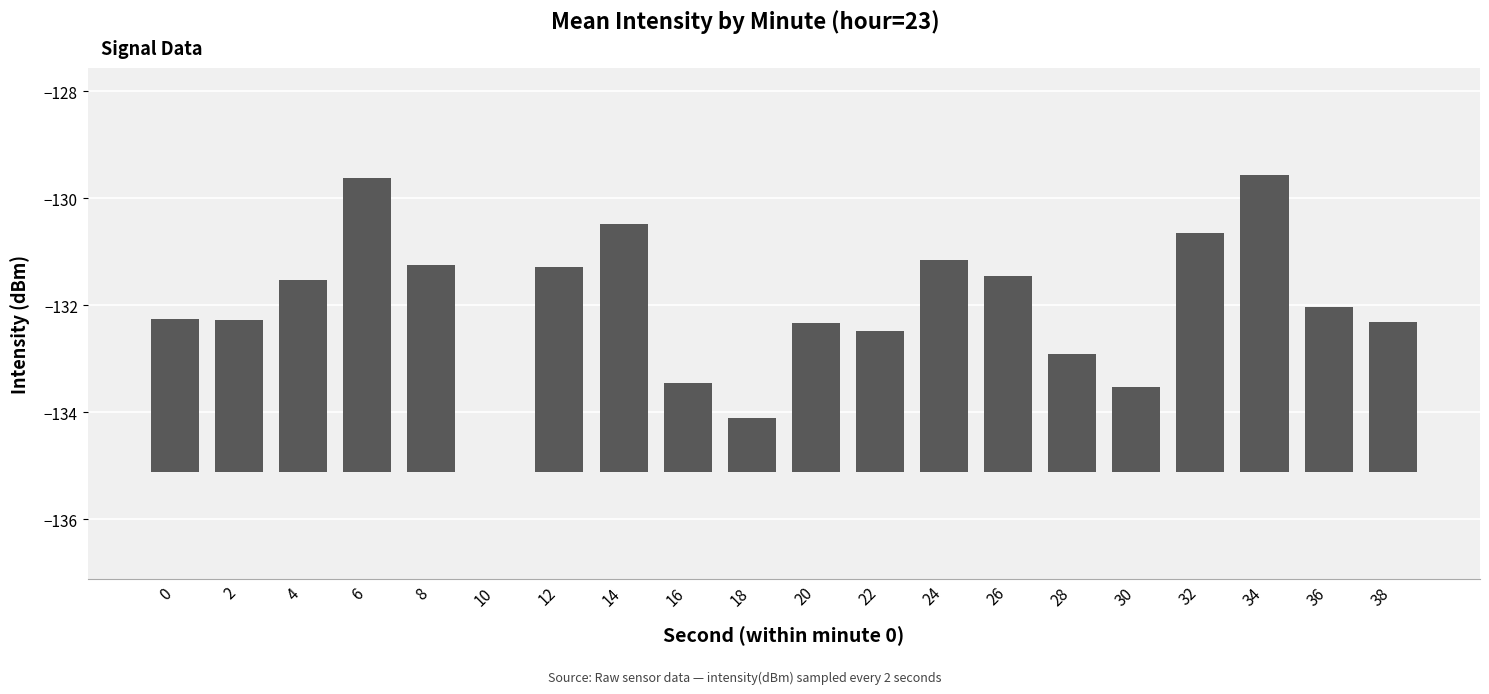

Reading right to left, transcribe all the data shown in this chart.

38=2.8	36=3.1	34=5.6	32=4.5	30=1.6	28=2.2	26=3.7	24=4.0	22=2.7	20=2.8	18=1.0	16=1.7	14=4.6	12=3.8	10=0.0	8=3.9	6=5.5	4=3.6	2=2.9	0=2.9